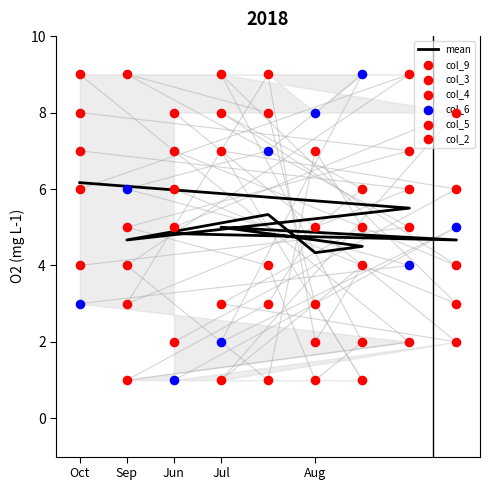

At which category is the sum across all series the highest?

Oct